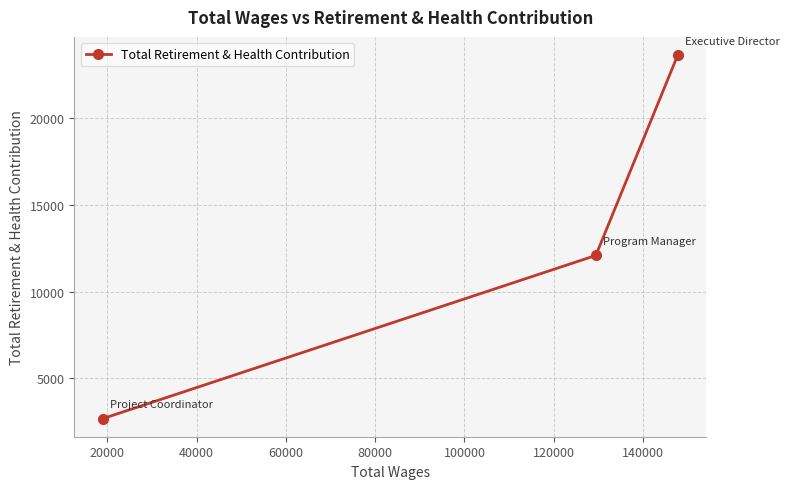

What is the greatest value displayed?

23661